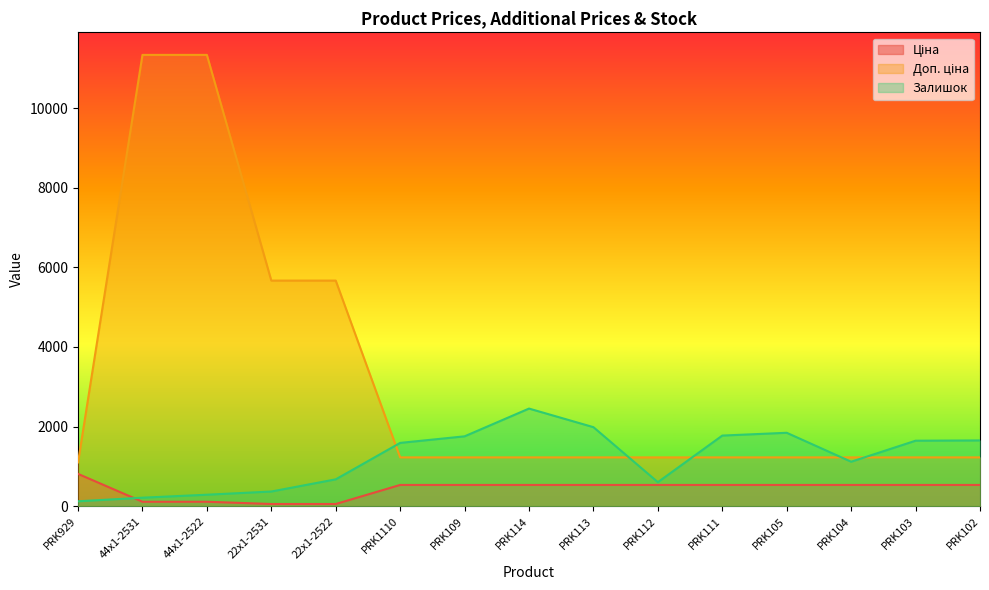

True or false: Доп. ціна and Залишок cross at least once.

True